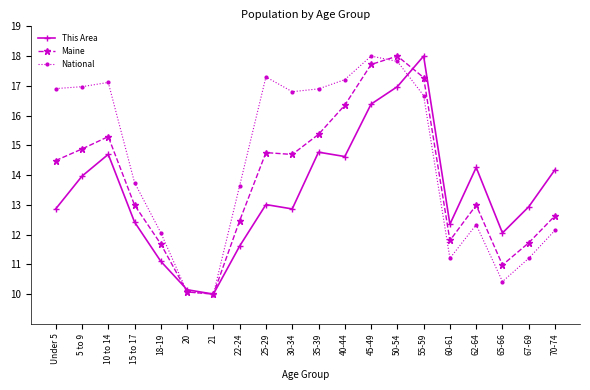

How many categories are shown in the chart?

20